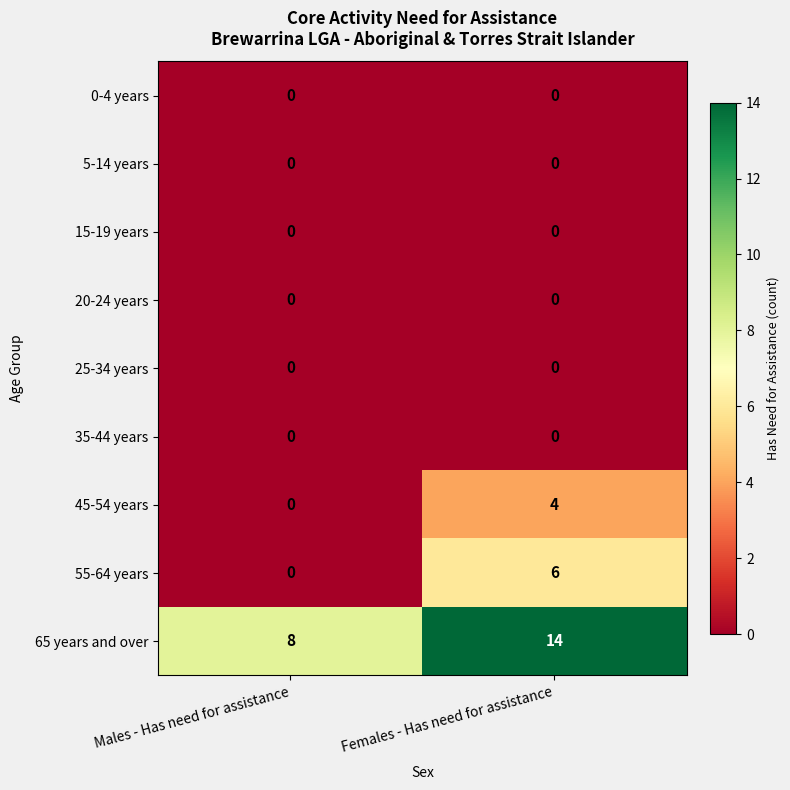

What is the spread (max minus min) of values at Females - Has need for assistance?

14